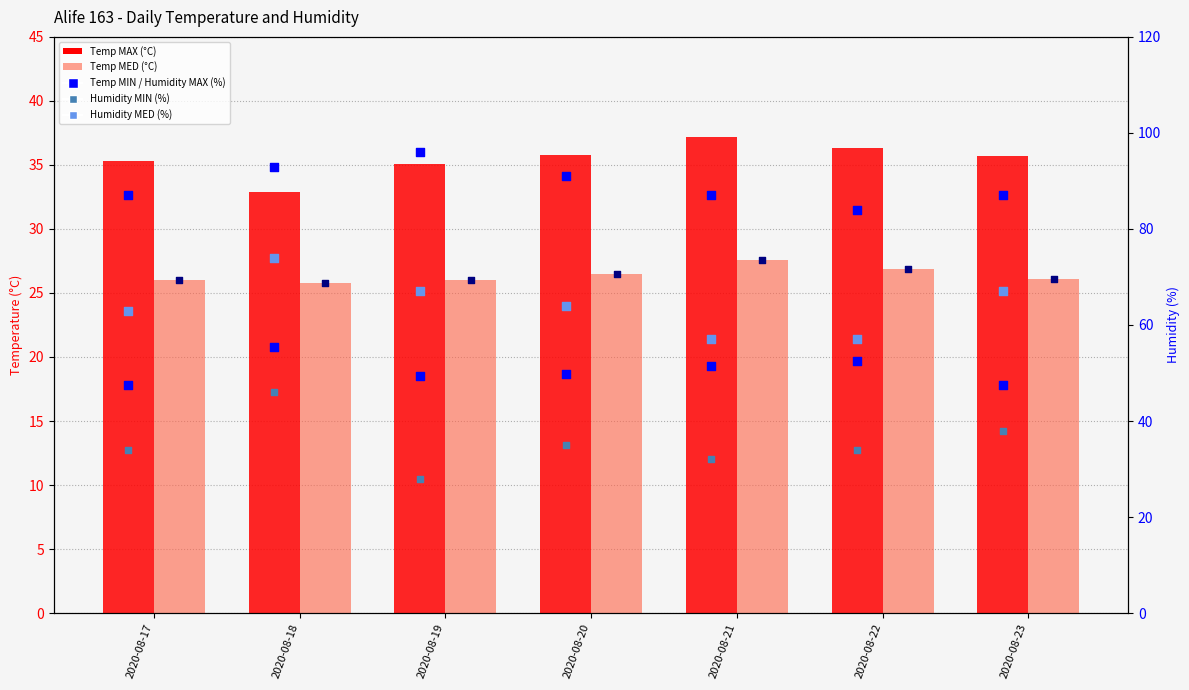

What are all the series names shown in the legend?

Temp MAX (°C), Temp MED (°C), Temp MIN (°C), Humidity MAX (%), Humidity MIN (%), Humidity MED (%)